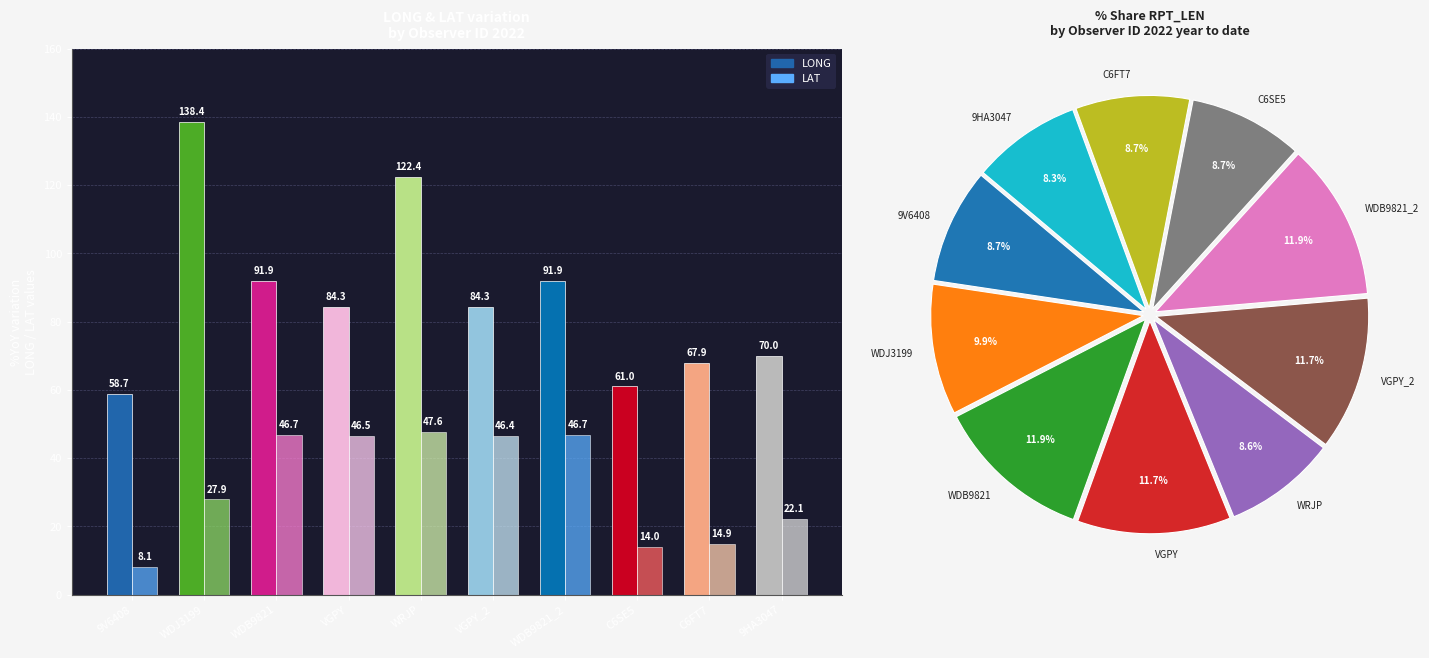

The value of LAT at 9HA3047 is 22.1. True or false?

True